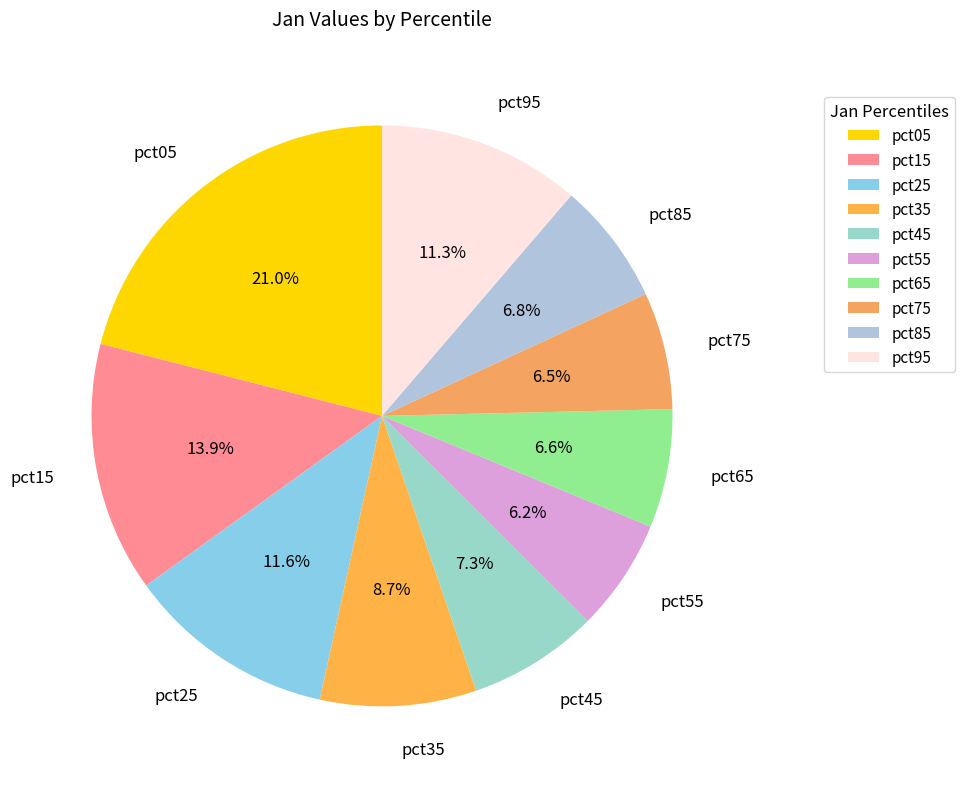

How many segments does this pie chart have?

10